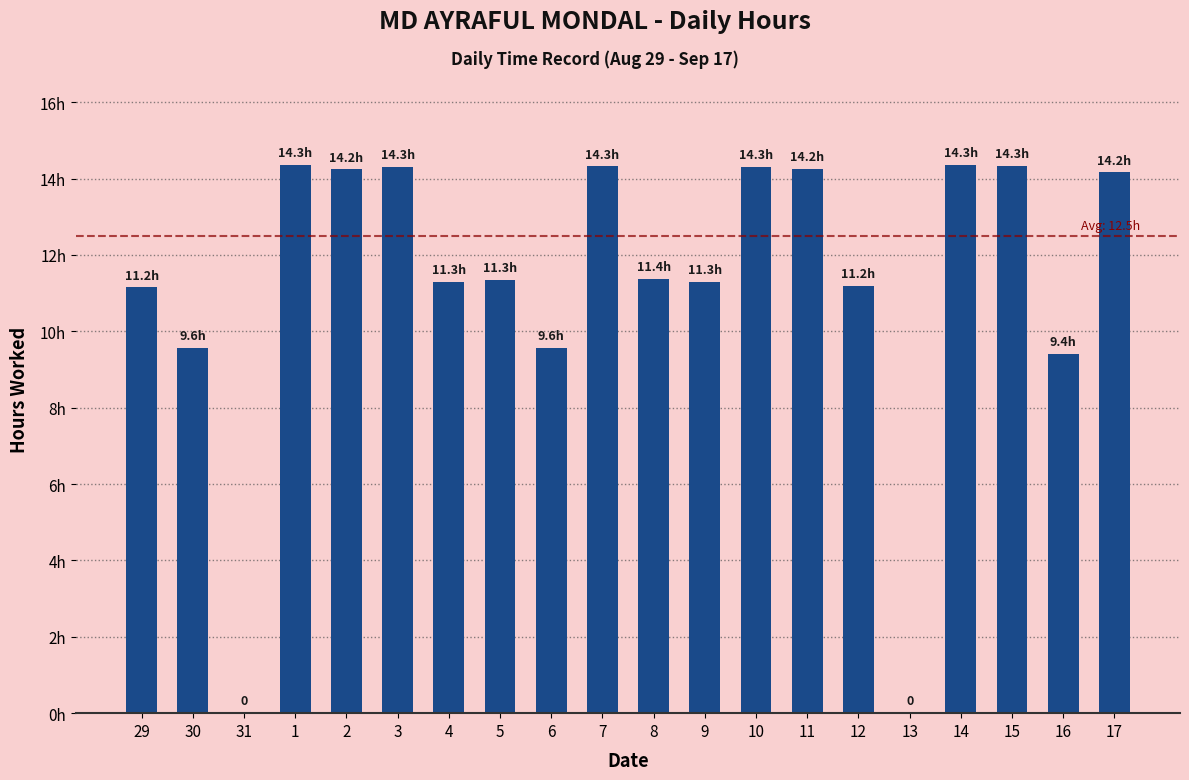

Are the bars horizontal?

No